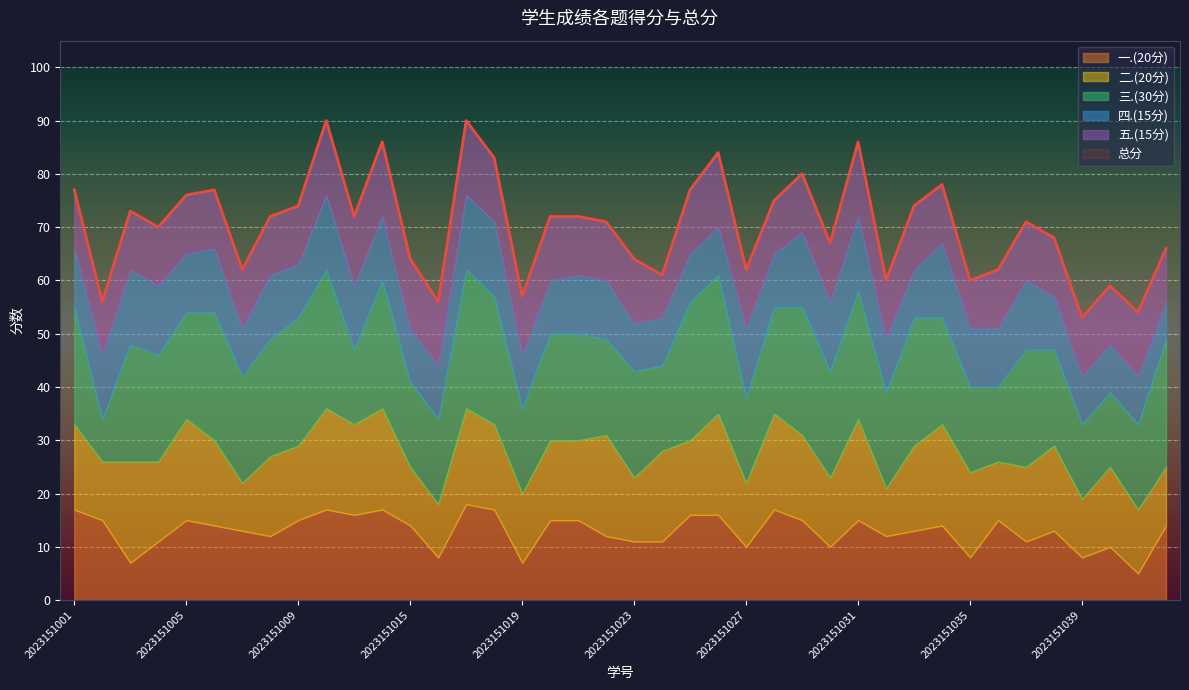

Which series changed the most between 2023151009 and 2023151040?

总分